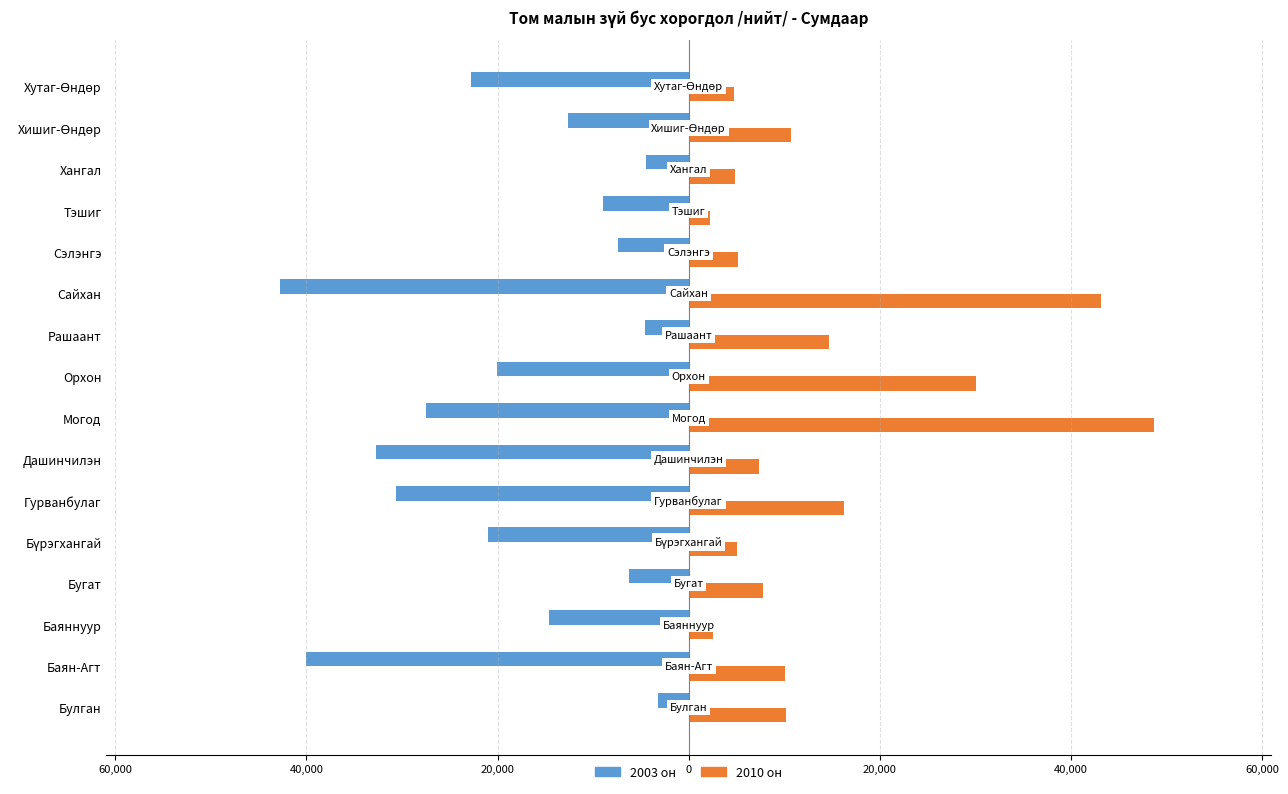

Reading left to right, list all the values displayed in this chart.

2003 он: -3165	-40024	-14623	-6284	-21018	-30603	-32673	-27484	-20071	-4557	-42801	-7413	-8980	-4448	-12632	-22729
2010 он: 10230	10136	2576	7768	5110	16241	7415	48745	30076	14722	43117	5155	2219	4823	10733	4743